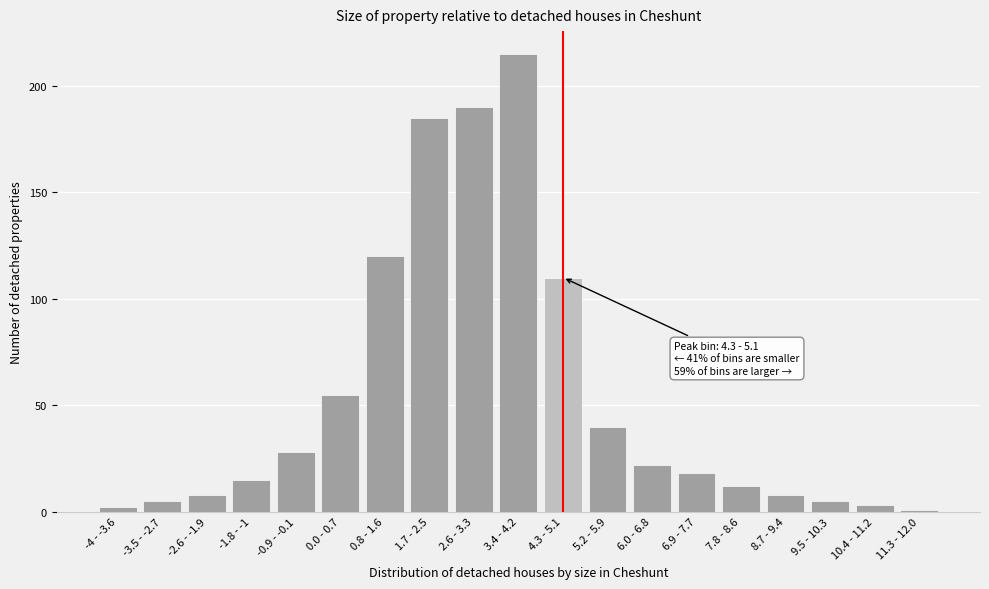

Reading left to right, transcribe all the data shown in this chart.

2	5	8	15	28	55	120	185	190	215	110	40	22	18	12	8	5	3	1